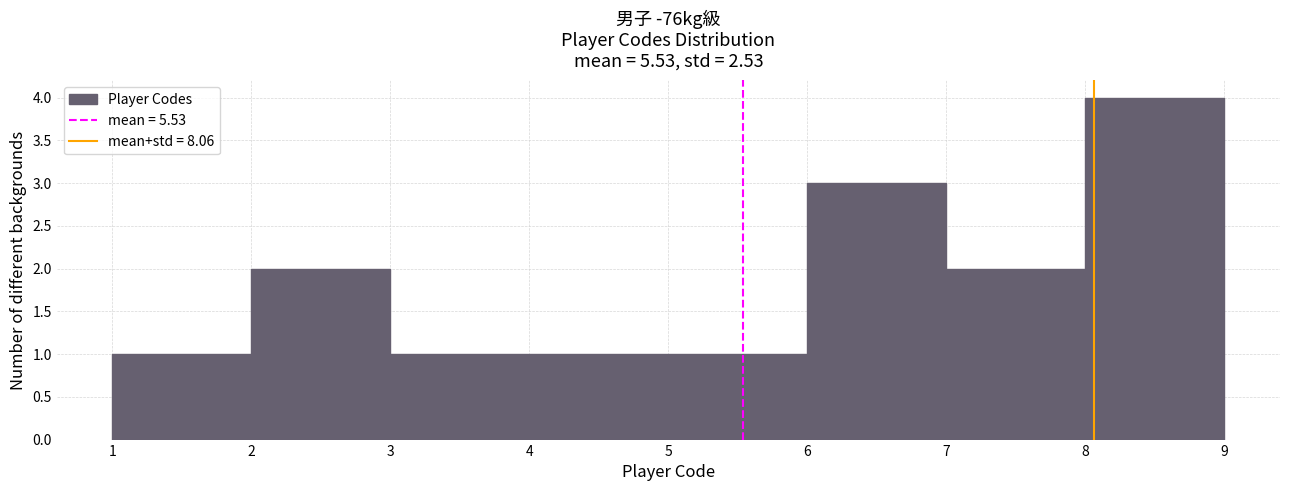

Reading left to right, list every bar in this chart as the range it spans on the x-axis followed by its height. The values are not printed on the chart, so give them approximately, as read against the axis.

1 to 2: 1
2 to 3: 2
3 to 4: 1
4 to 5: 1
5 to 6: 1
6 to 7: 3
7 to 8: 2
8 to 9: 4